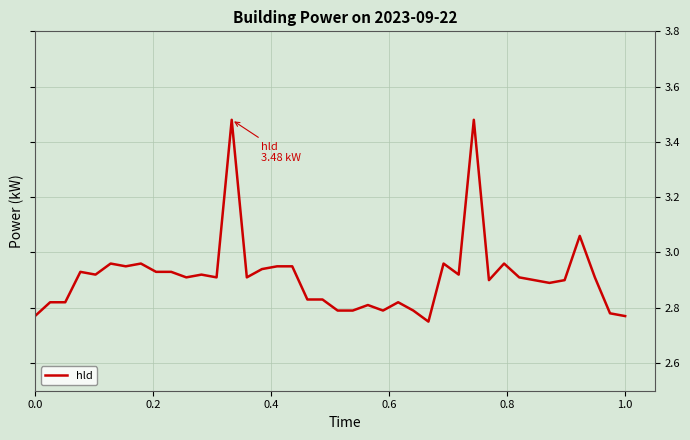

What is the difference between the maximum and minimum values?

0.7